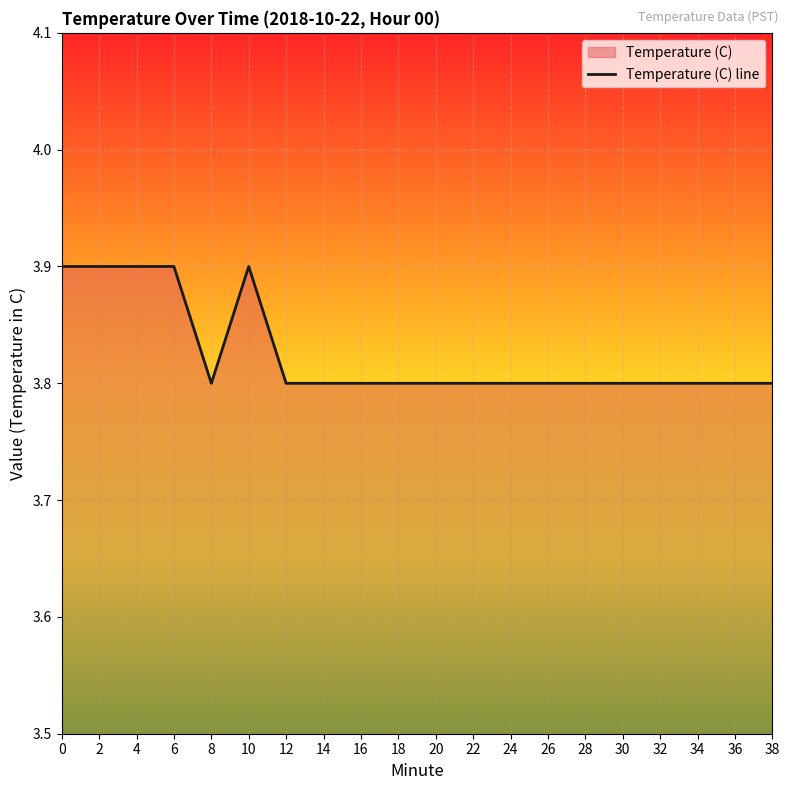

How many points are higher than both their immediate neighbors (excluding endpoints)?

1